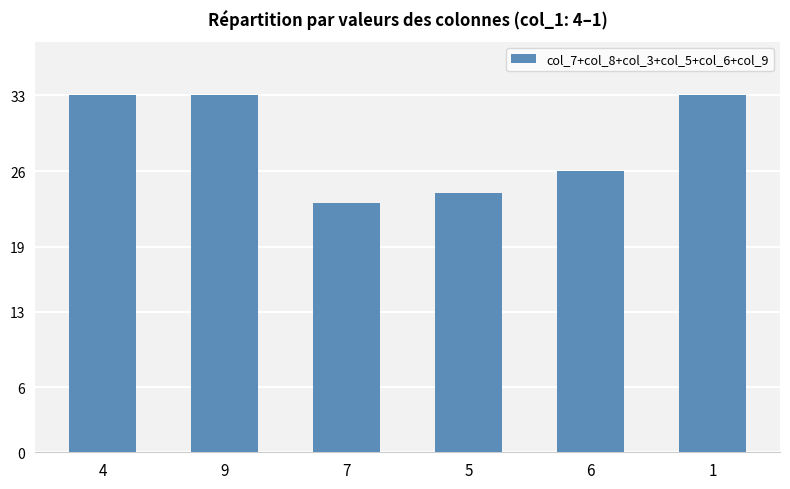

True or false: the data shows 26 at 6.

True